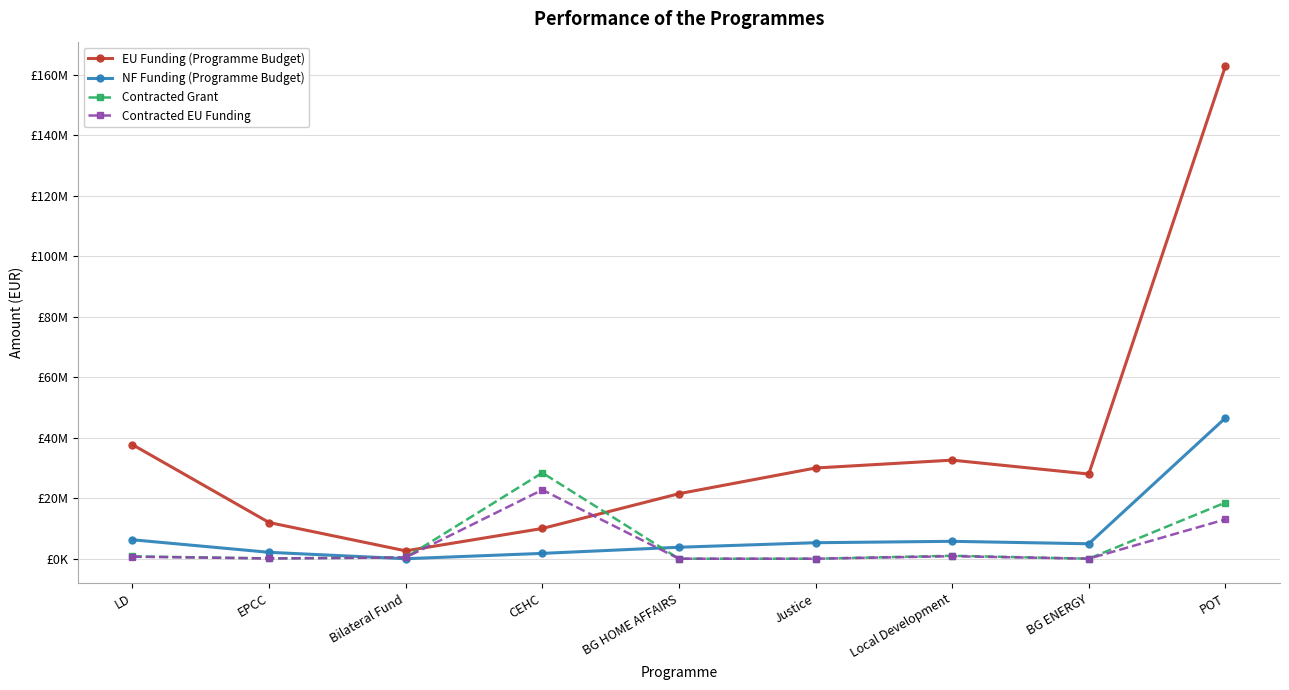

How many interior local peaks does the Contracted EU Funding series have?

2